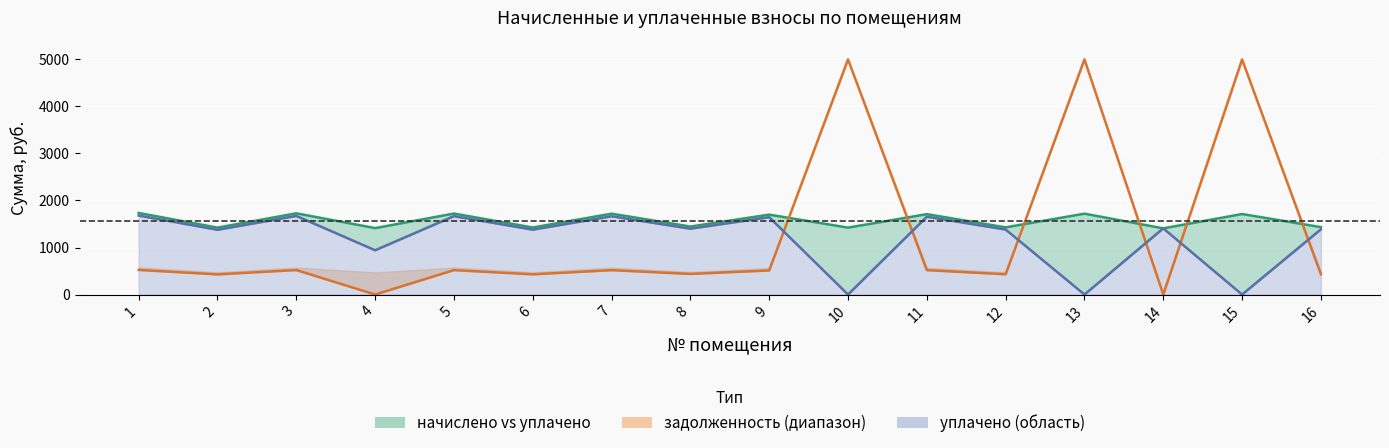

At how many categories does at least one series exceed 3222?

3